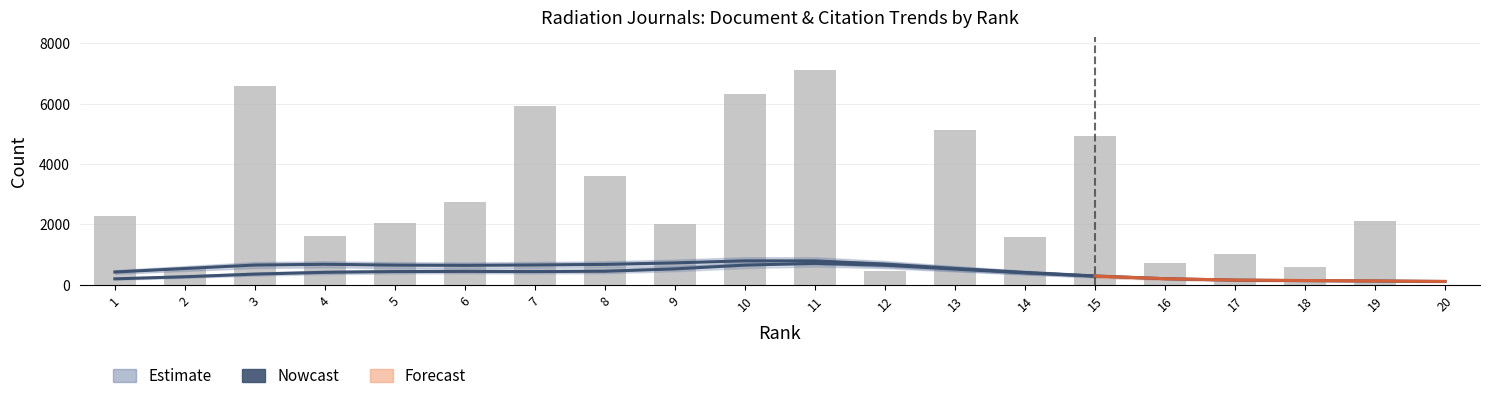

What is the sum of the Total Docs. (3years) values at 17 and 7?

821